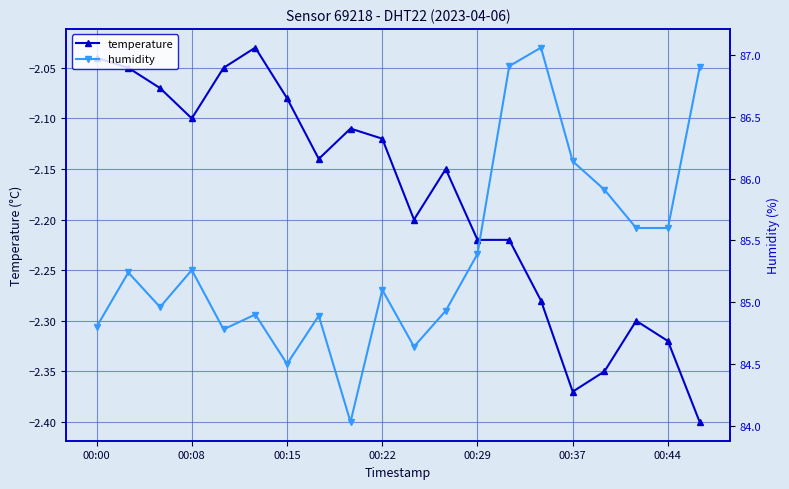

What is the average value of the temperature series?

-2.2